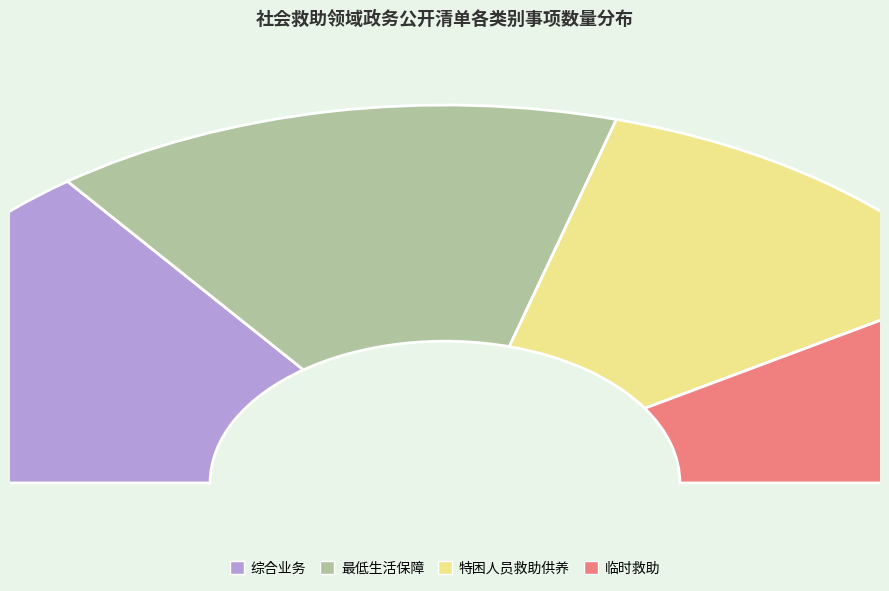

To the nearest percent, what is the average slice percentage?

25%